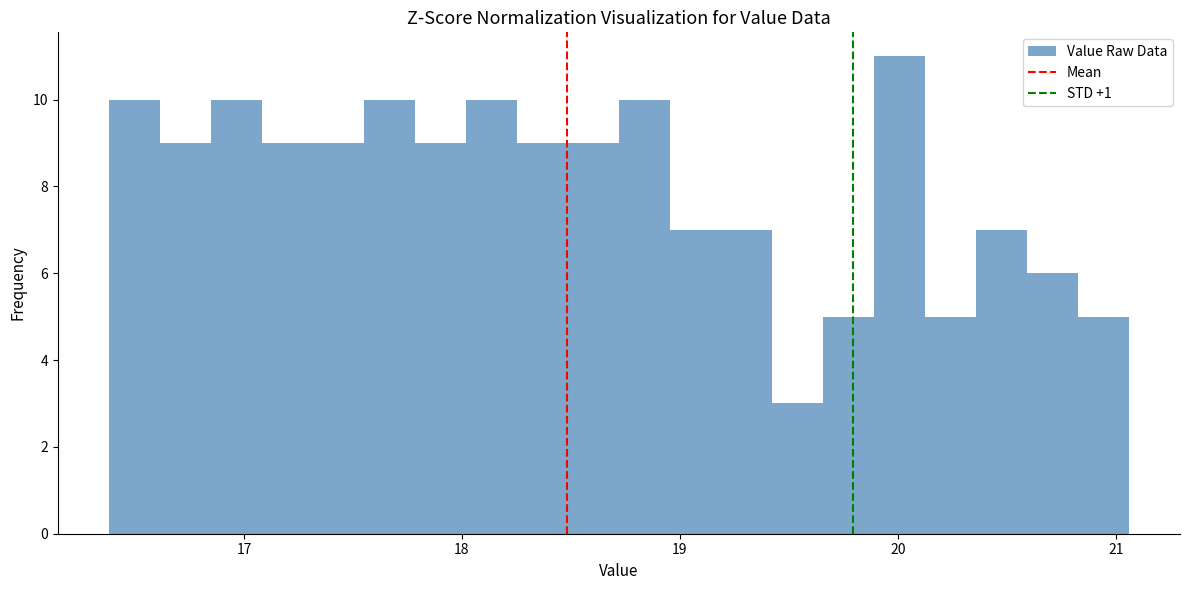

Read against the x-axis, roughly where is the centre of the tallest bar?

20.0